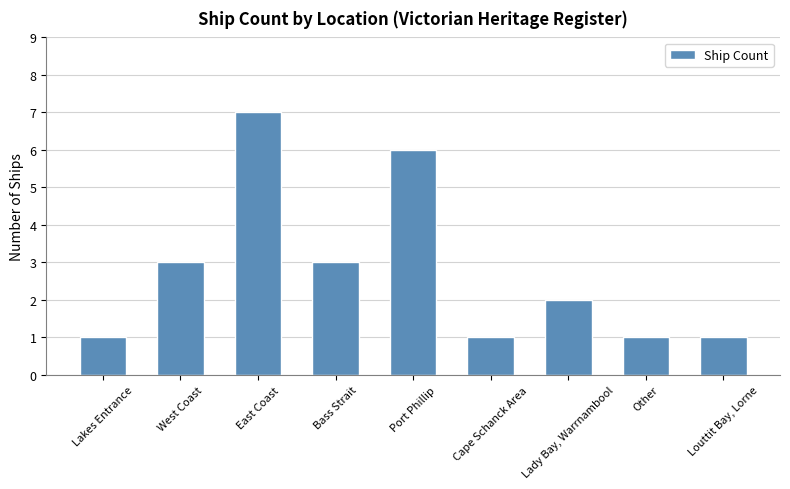

Count the number of data series in this chart.

1